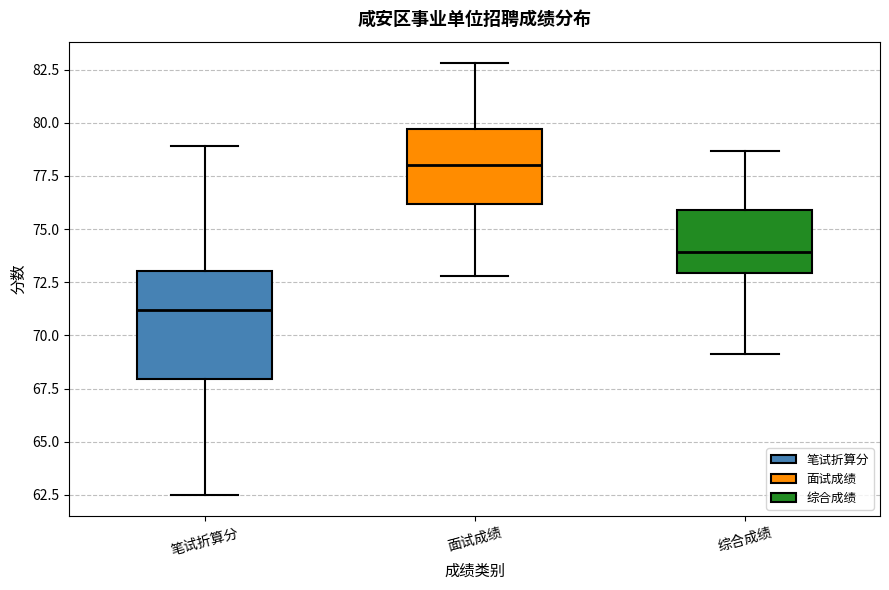

Reading left to right, read every box against the y-axis: the position of its median line, the range the box covers, and the ends of its whiskers. The values are not printed on the chart, so give them approximately, as read against the axis.

笔试折算分: median 71.0, box 68.0 to 73.0, whiskers 62.5 to 79.0
面试成绩: median 78.0, box 76.0 to 79.5, whiskers 73.0 to 83.0
综合成绩: median 74.0, box 73.0 to 76.0, whiskers 69.0 to 78.5